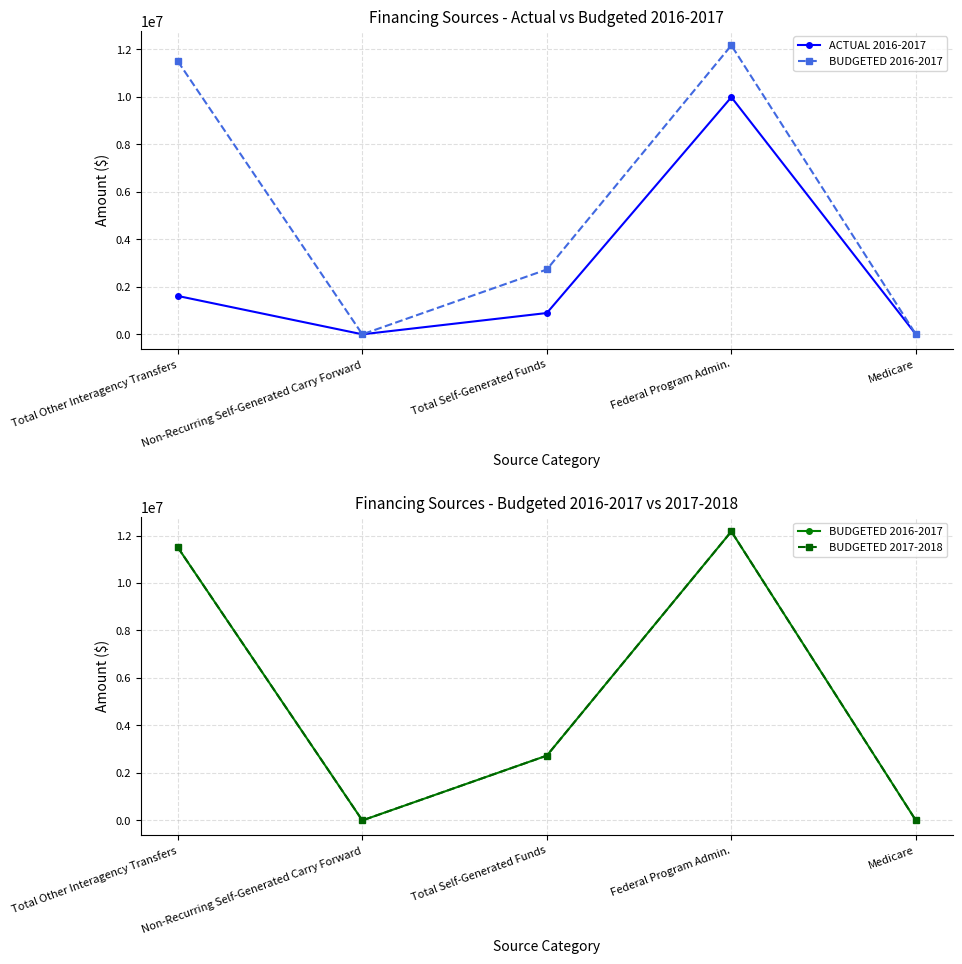

Does the chart have visible grid lines?

Yes